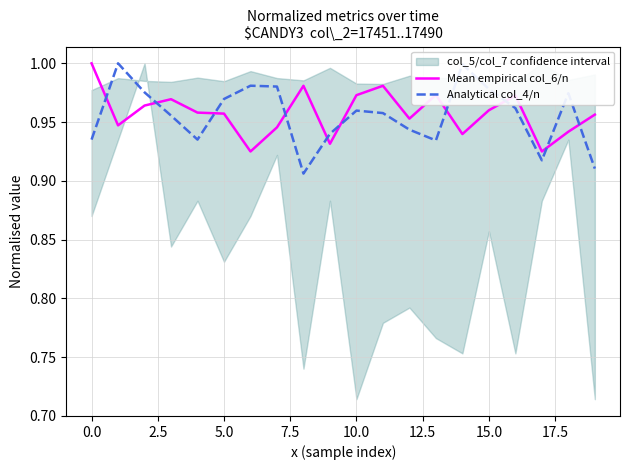

How many times do Mean empirical col_6/n and Analytical col_4/n cross each other?

10